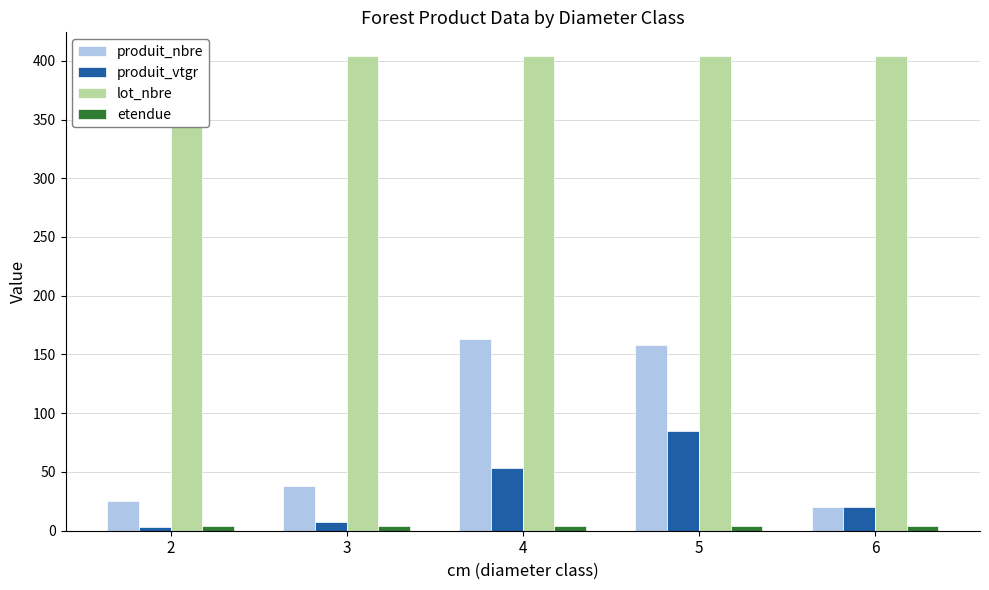

Reading left to right, transcribe all the data shown in this chart.

produit_nbre: 2=25.0	3=38.0	4=163.0	5=158.0	6=20.0
produit_vtgr: 2=3.2	3=7.1	4=53.4	5=84.5	6=20.1
lot_nbre: 2=404.0	3=404.0	4=404.0	5=404.0	6=404.0
etendue: 2=3.6	3=3.6	4=3.6	5=3.6	6=3.6